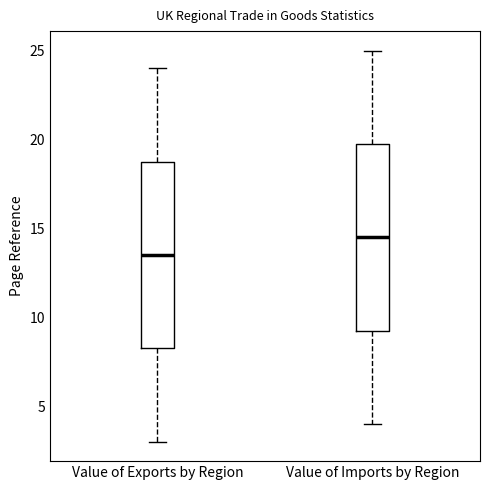

Which box's median line is the highest?

Value of Imports by Region